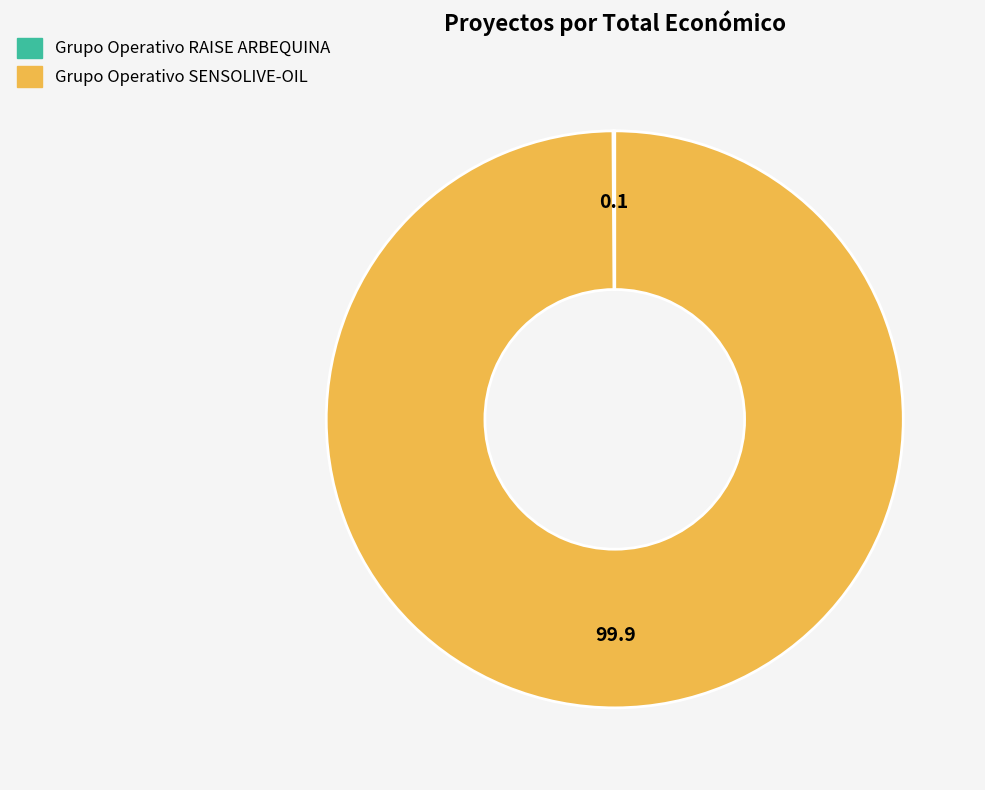

Which category has the biggest portion of the pie?

Grupo Operativo SENSOLIVE-OIL